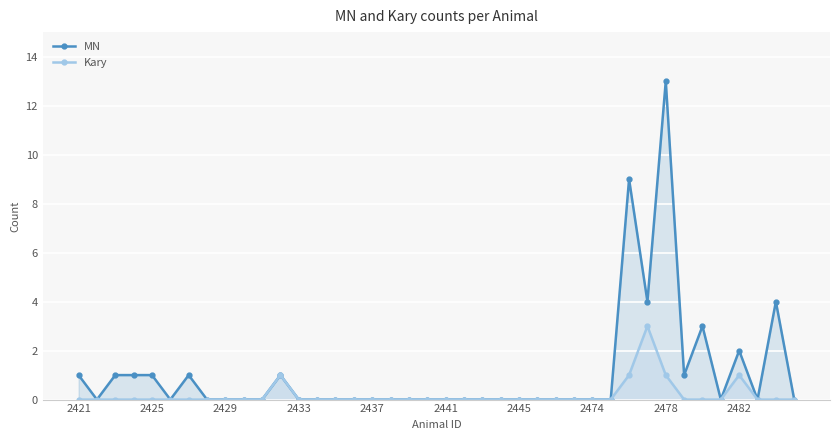

Which series has the largest range (max minus min)?

MN